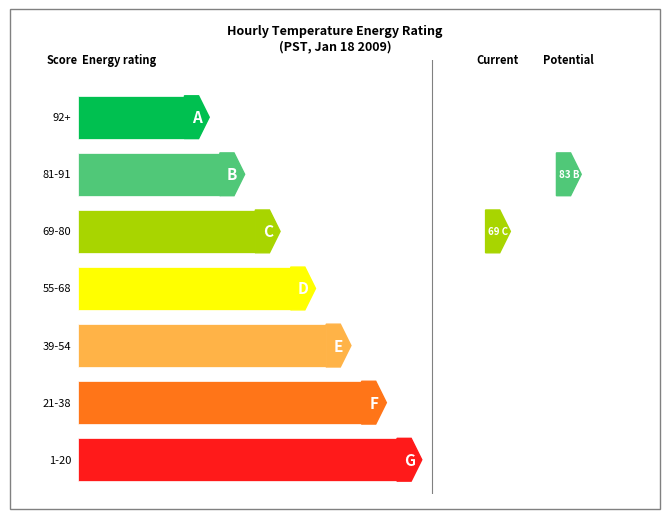

Which has a higher value, 0 or 13?

13